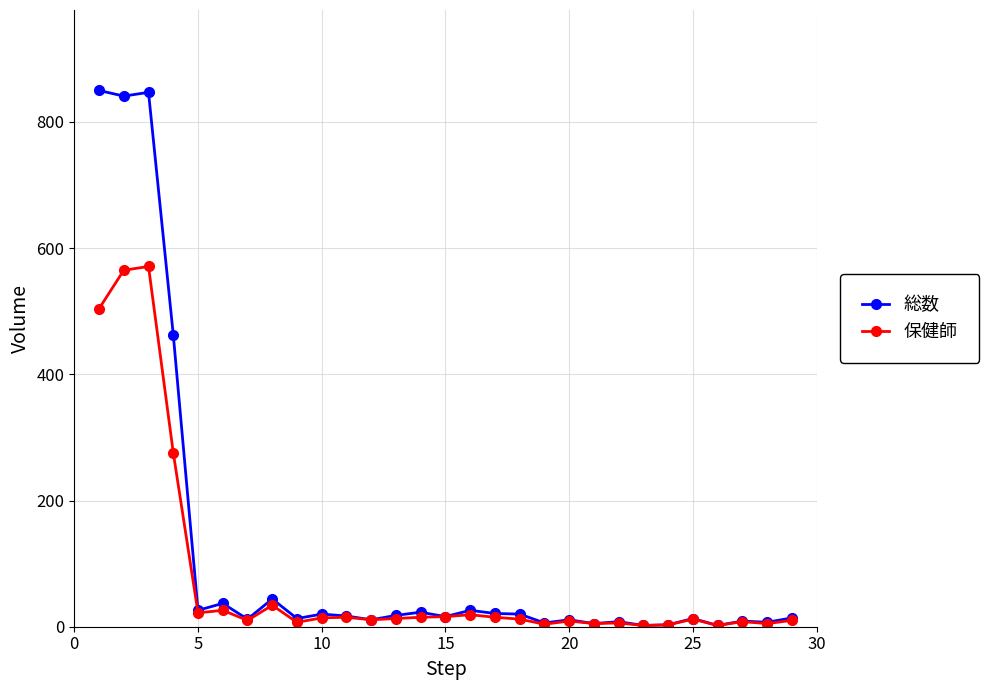

Rank the series by their average value, from highest to lowest.

総数, 保健師